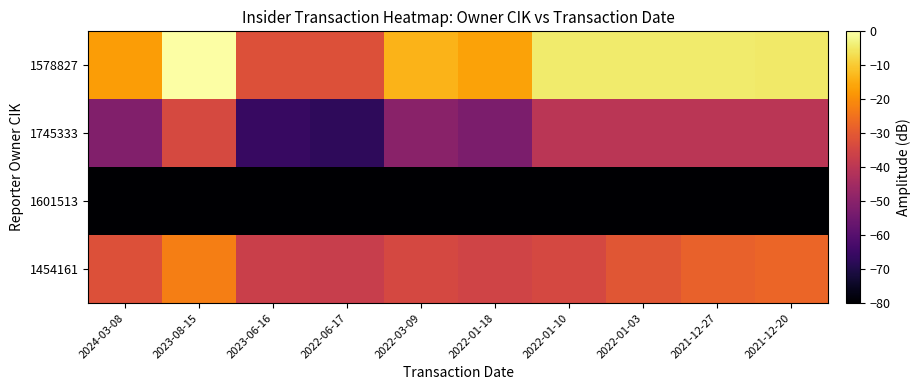

List the series in order of their overall mean, highest first.

1578827, 1454161, 1745333, 1601513